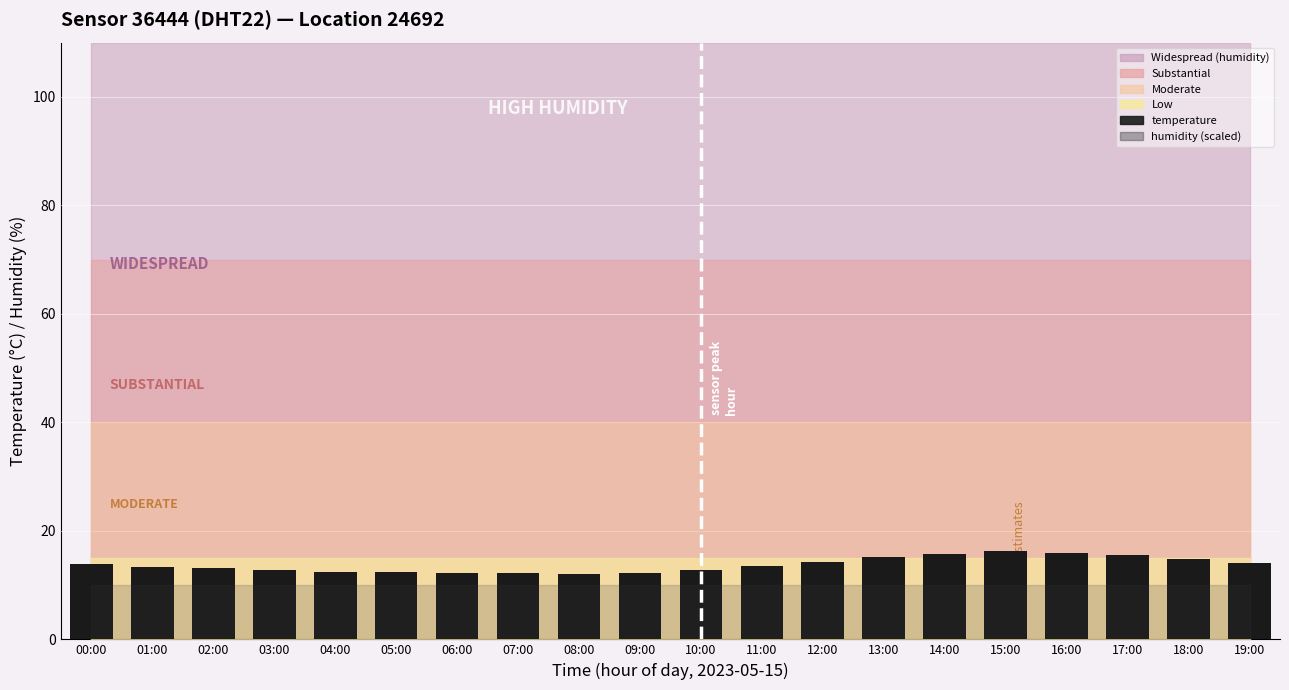

What is the sum of the values at 12:00 and 14:00?

30.0